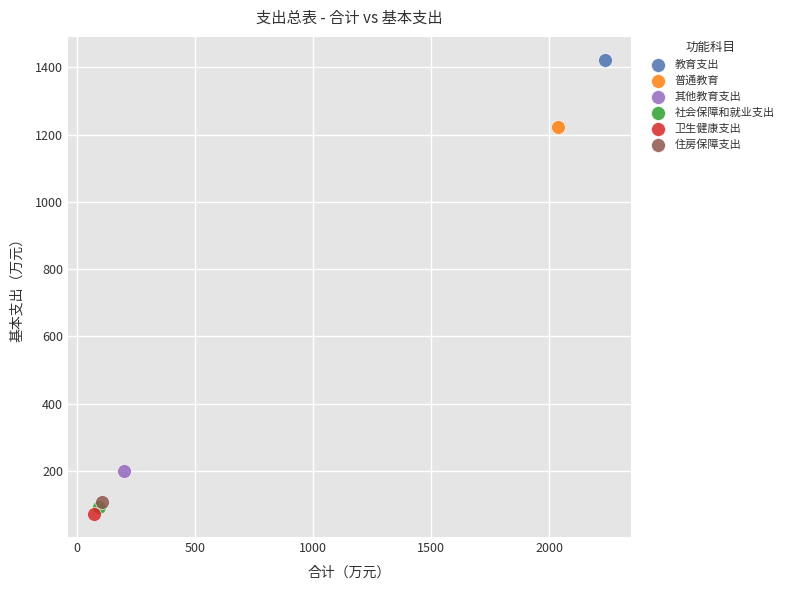

What are all the series names shown in the legend?

教育支出, 普通教育, 其他教育支出, 社会保障和就业支出, 卫生健康支出, 住房保障支出